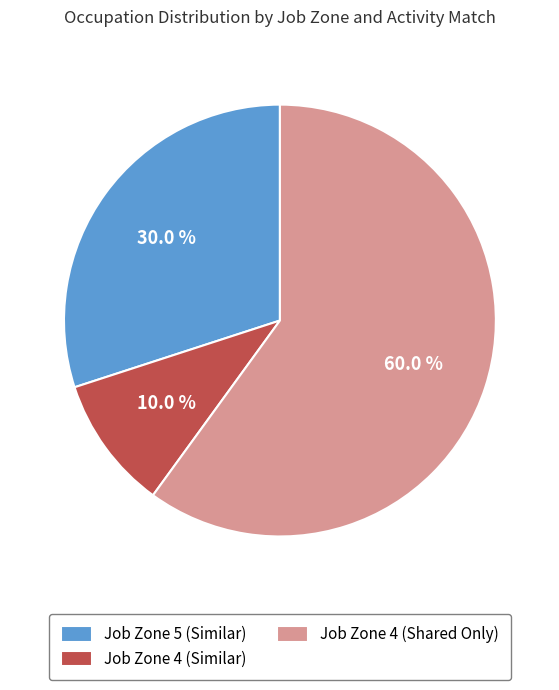

What percentage is NOT represented by Job Zone 5 (Similar)?

70.0%